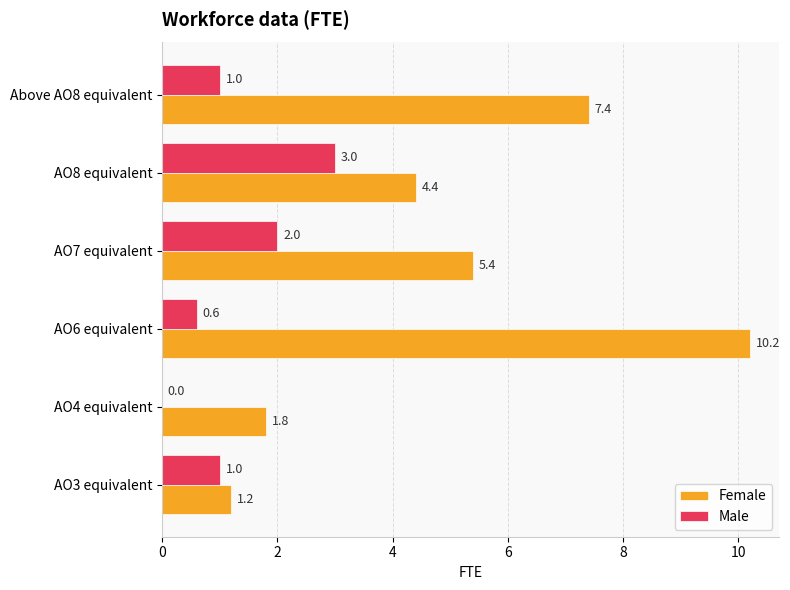

Which series has the largest total across all categories?

Female